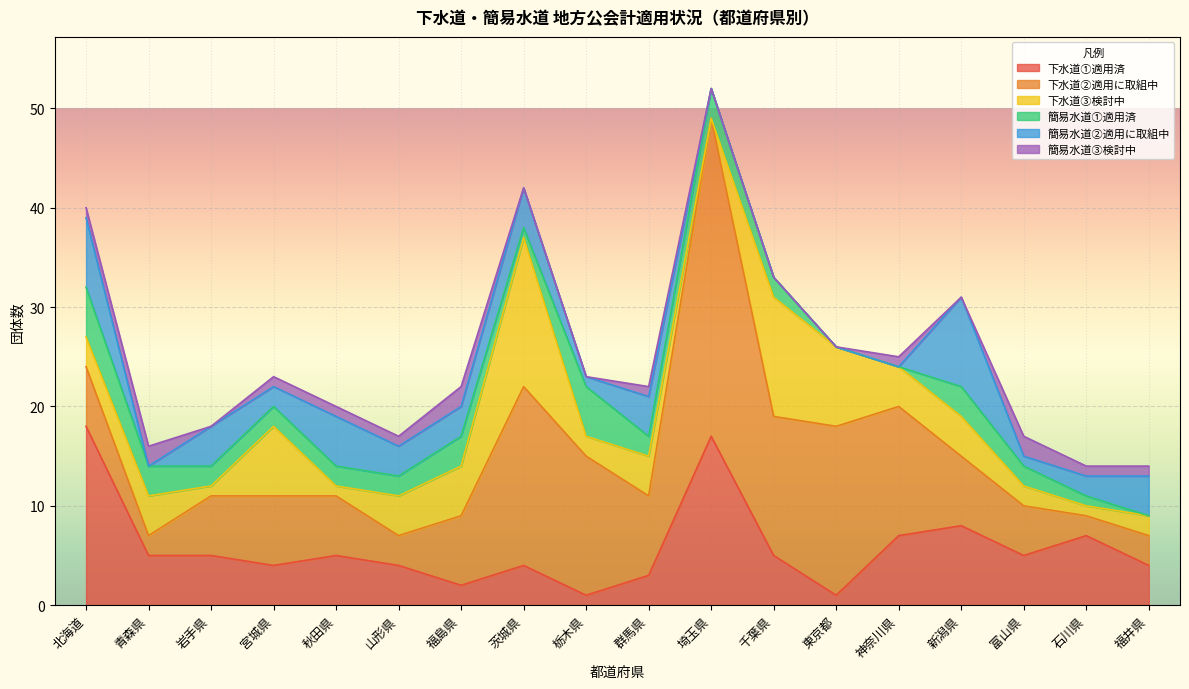

What are all the series names shown in the legend?

下水道①適用済, 下水道②適用に取組中, 下水道③検討中, 簡易水道①適用済, 簡易水道②適用に取組中, 簡易水道③検討中